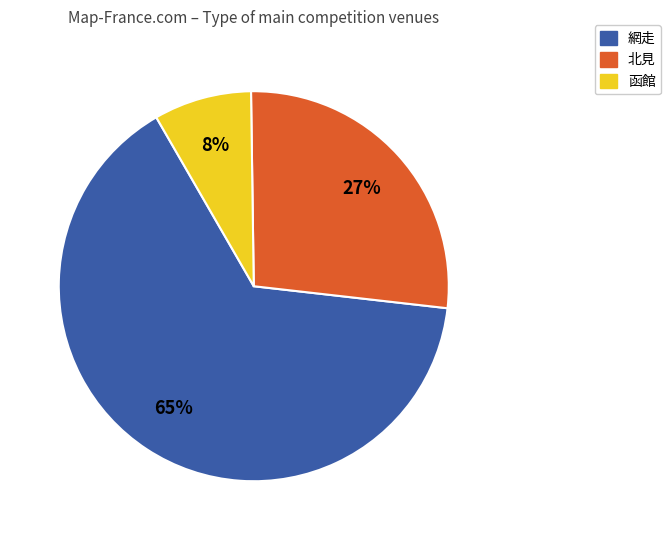

Is there a majority slice in this chart?

Yes